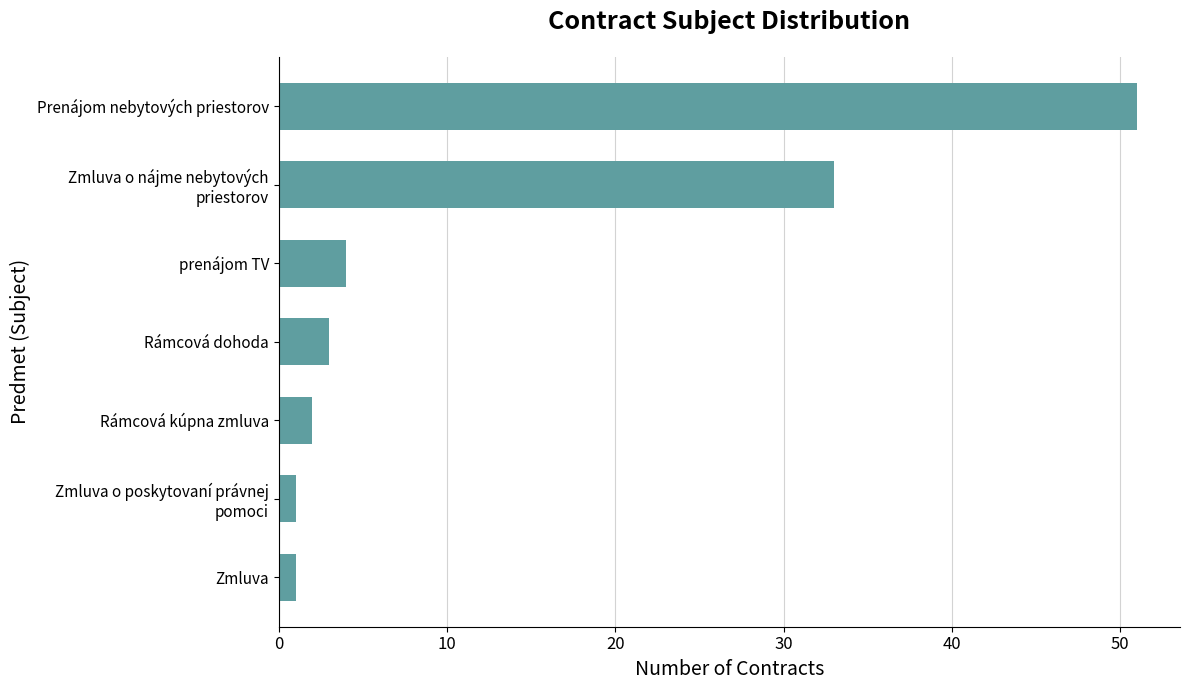

What is the maximum value shown in the chart?

51